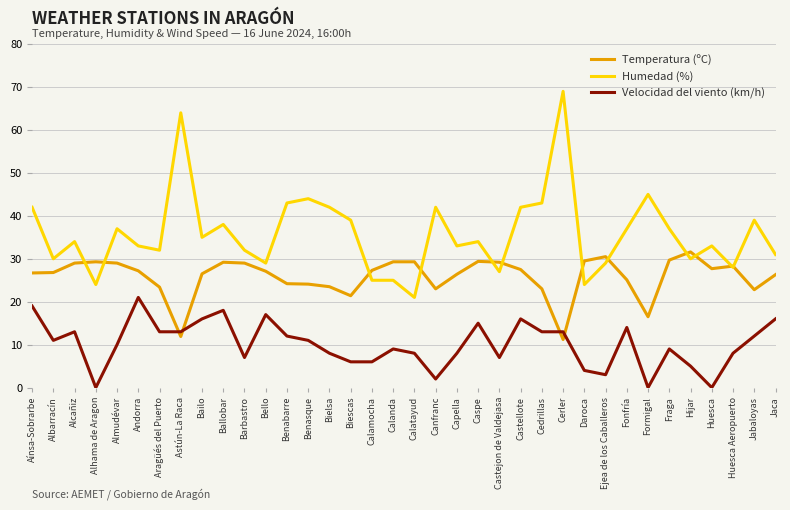

What is the difference between the highest and lowest values at Daroca?

25.5